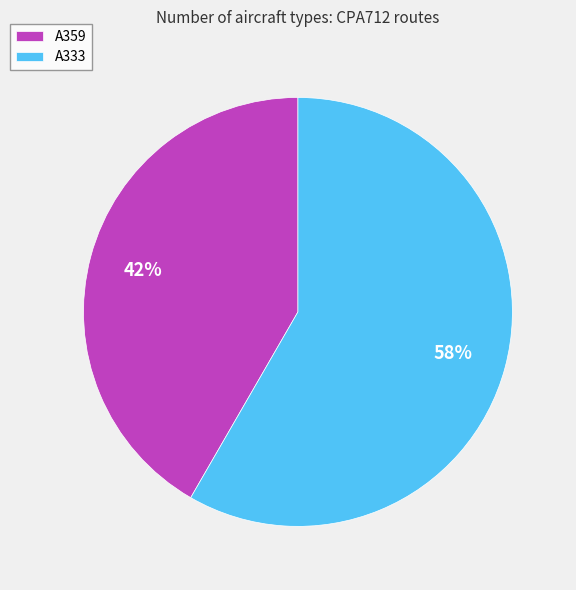

Is there any slice that represents more than half of the pie?

Yes